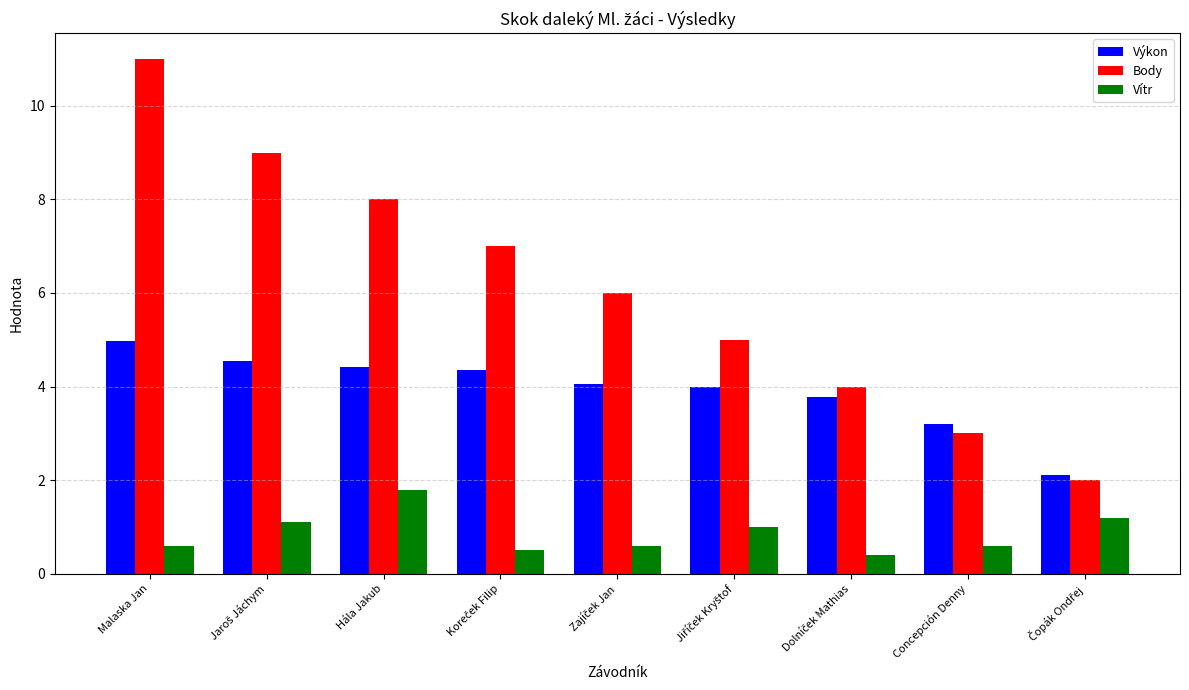

Rank the series by their average value, from highest to lowest.

Body, Výkon, Vítr